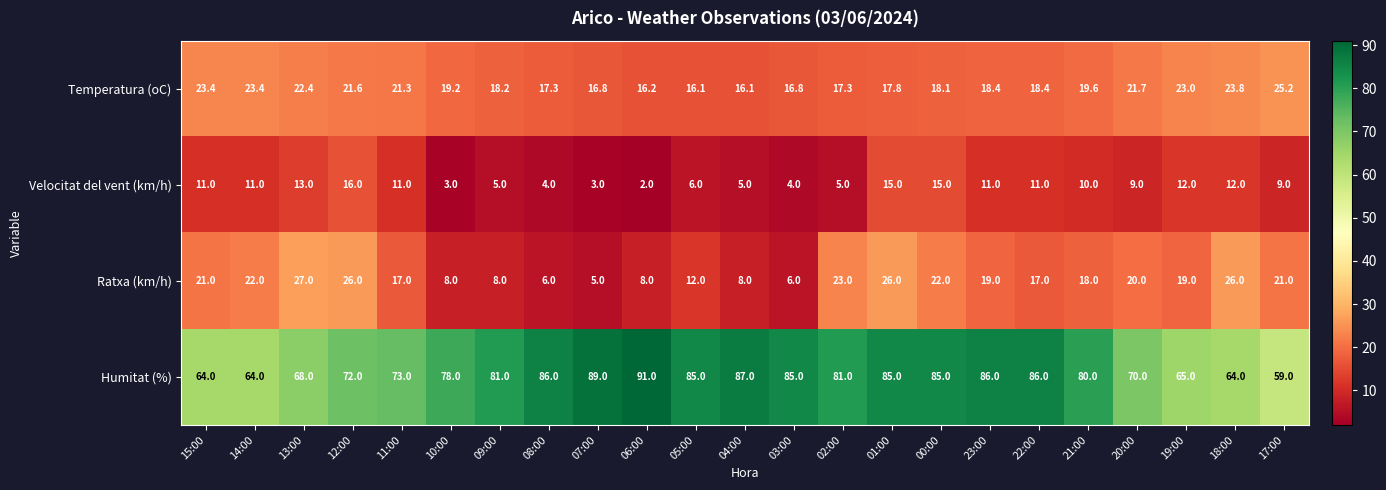

What is the highest value of the Humitat (%) series?

91.0